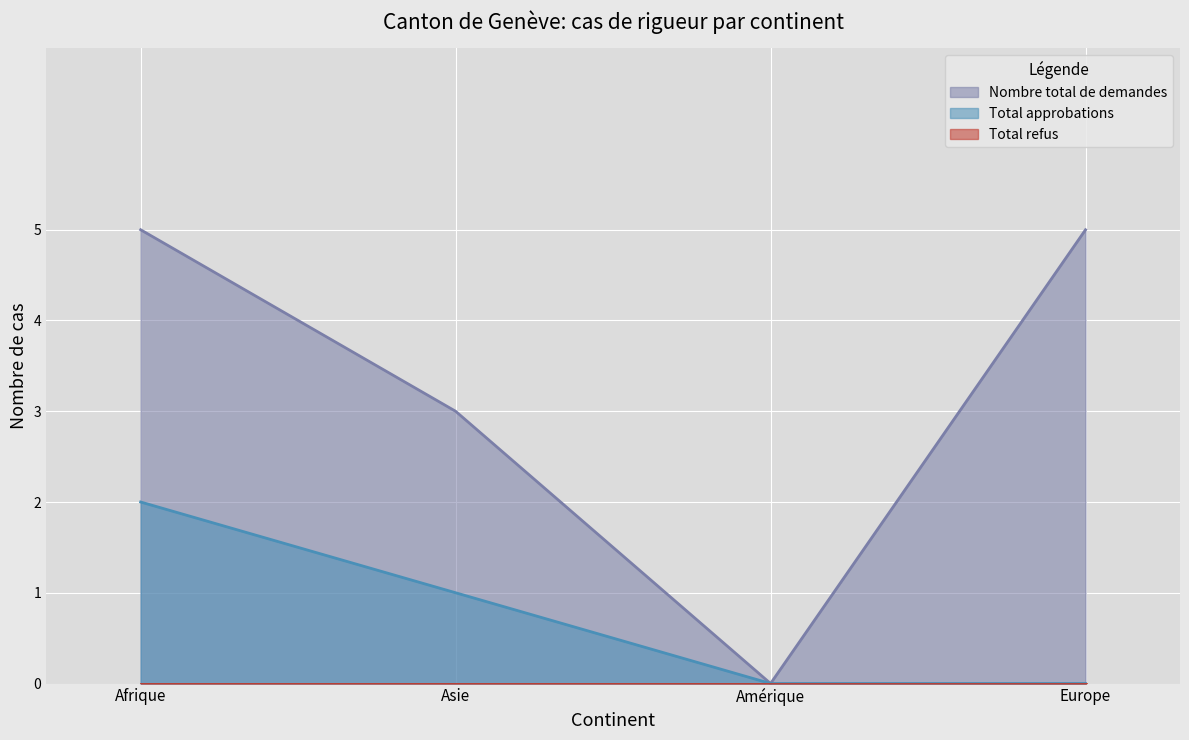

Which category has the highest value in the Total approbations series?

Afrique